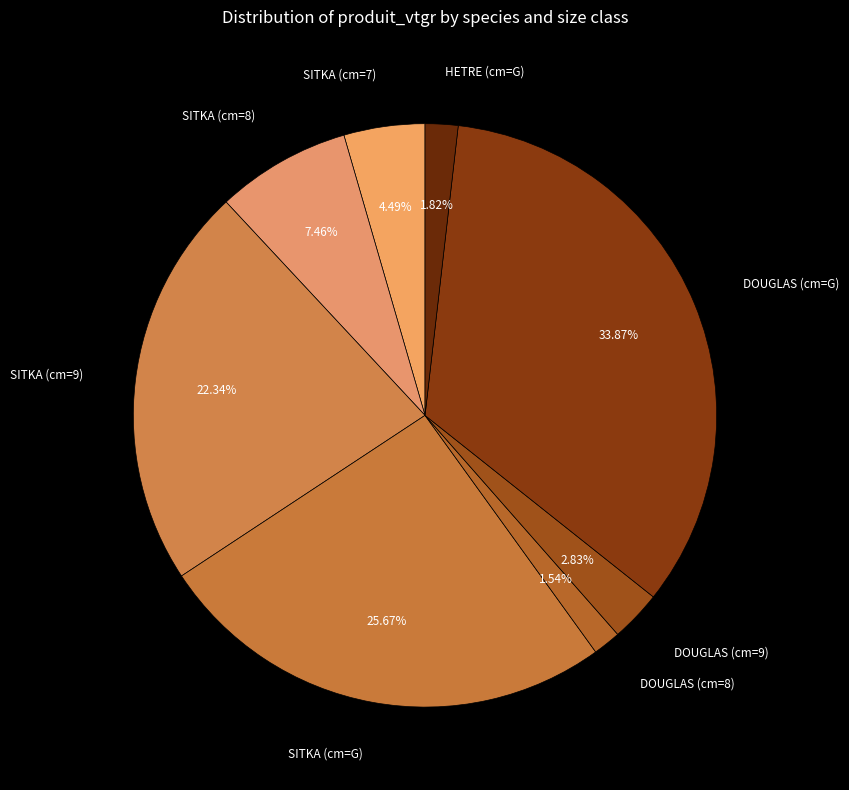

To the nearest percent, what is the average slice percentage?

13%